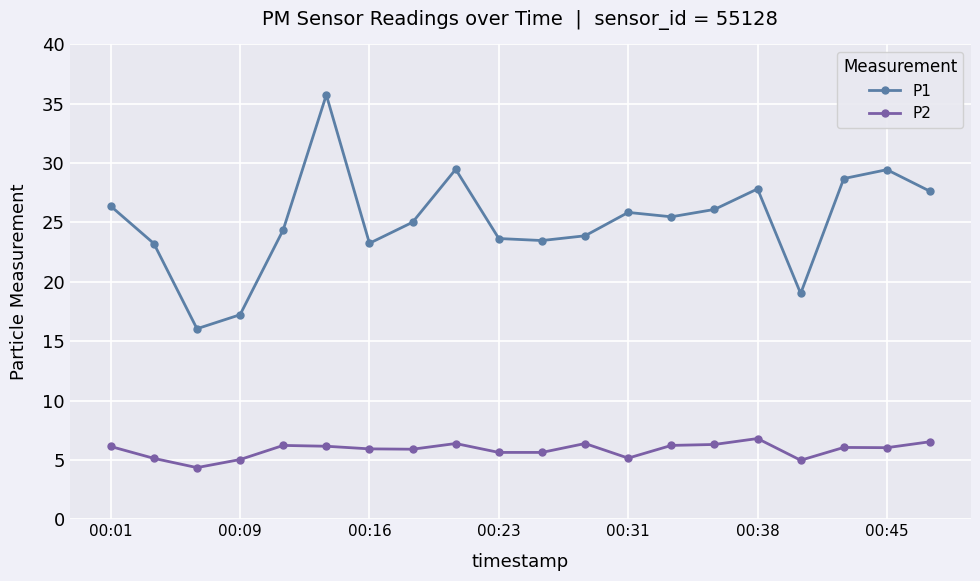

Which series has the largest range (max minus min)?

P1